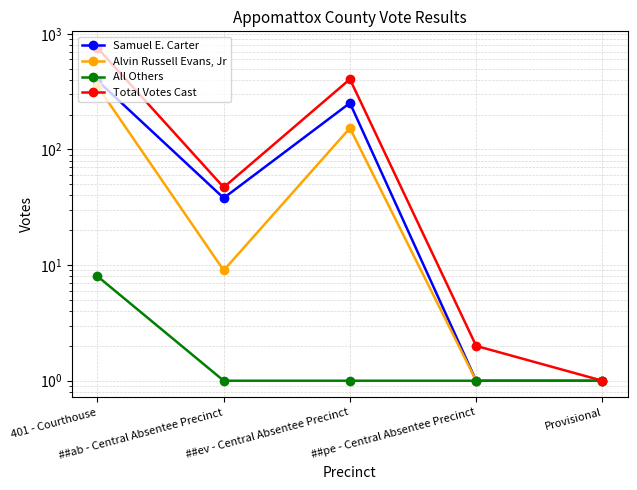

At which label does Alvin Russell Evans, Jr first exceed 9?

401 - Courthouse